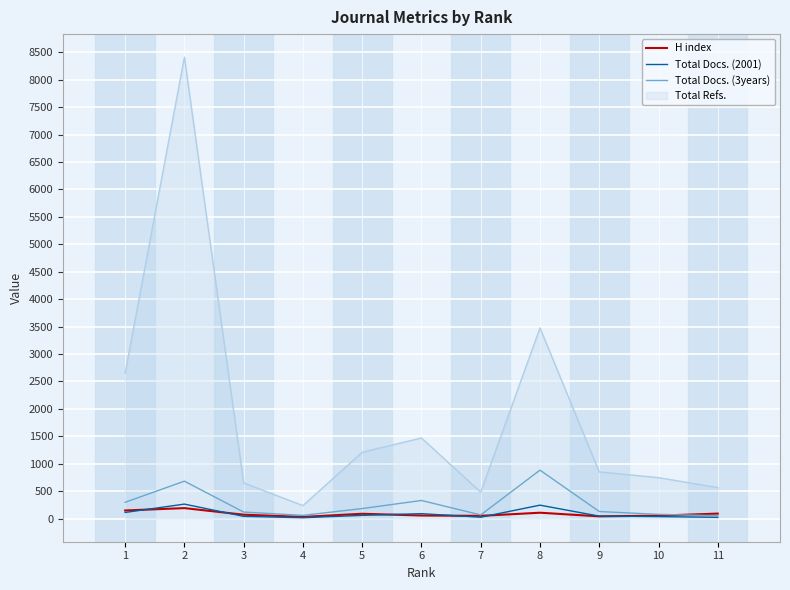

Count the number of categories in the chart.

11